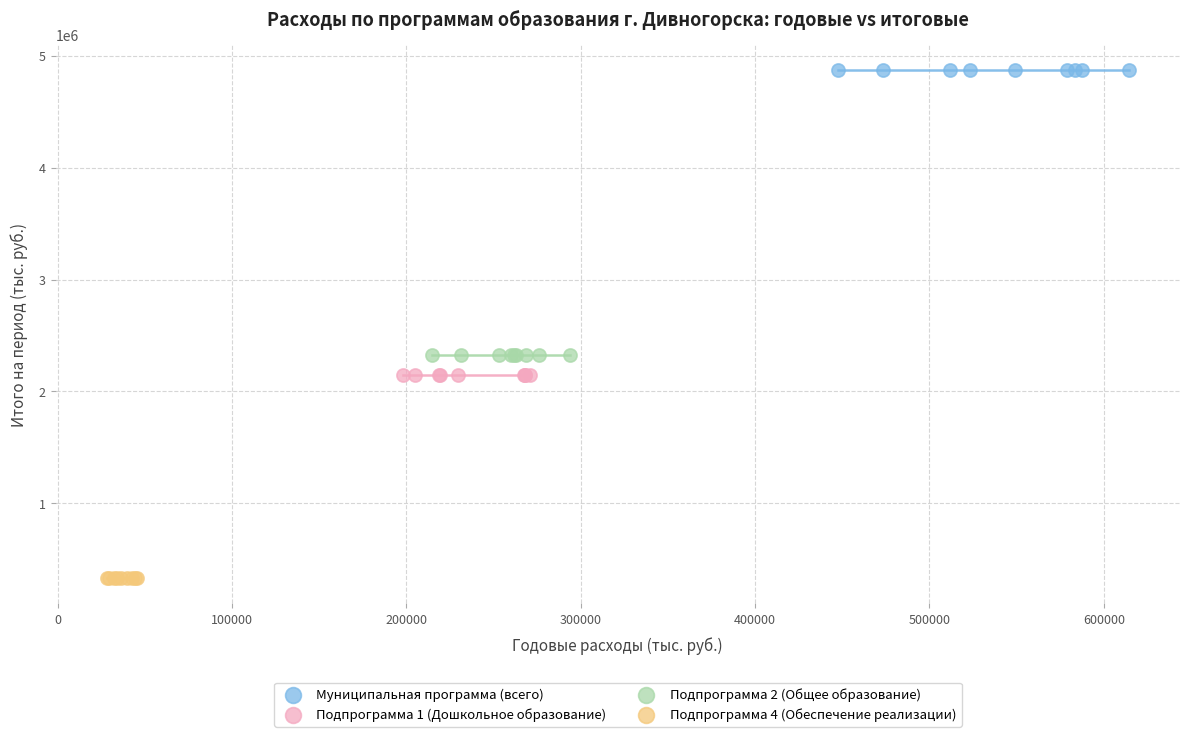

Which series reaches the minimum Y coordinate?

Подпрограмма 4 (Обеспечение реализации)